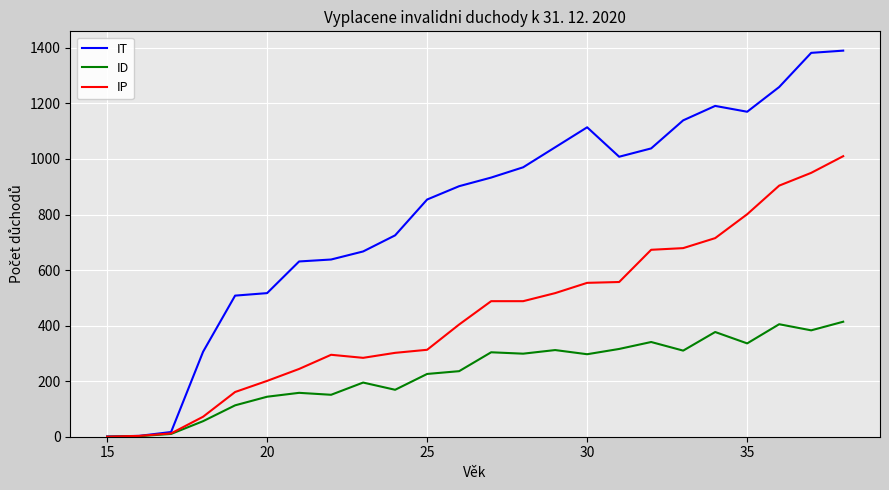

List the series in order of their overall mean, highest first.

IT, IP, ID